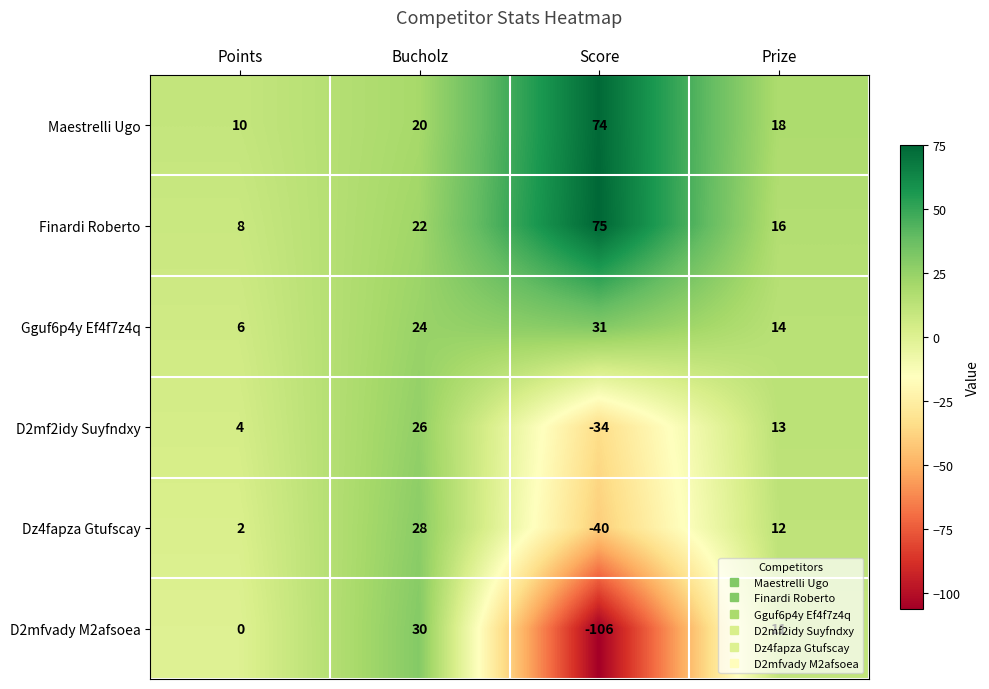

The D2mfvady M2afsoea series shows -62 at Score. True or false?

False